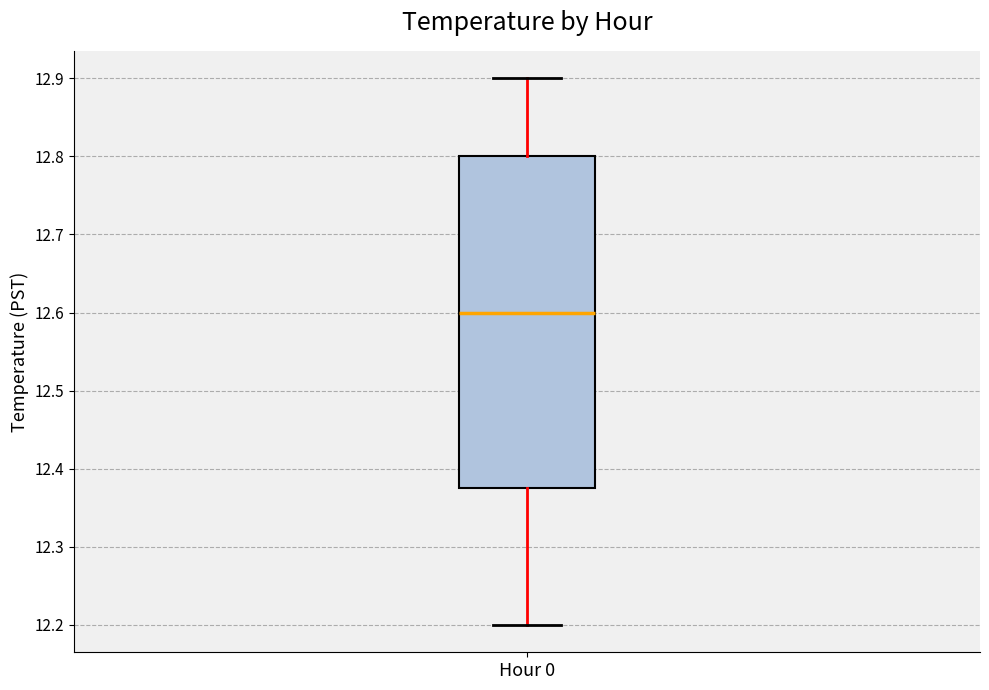

Read this box plot against the y-axis: the position of the median line, the range covered by the box, and the ends of both whiskers. The values are not printed on the chart, so give them approximately, as read against the axis.

median 12.60, box 12.38 to 12.80, whiskers 12.20 to 12.90